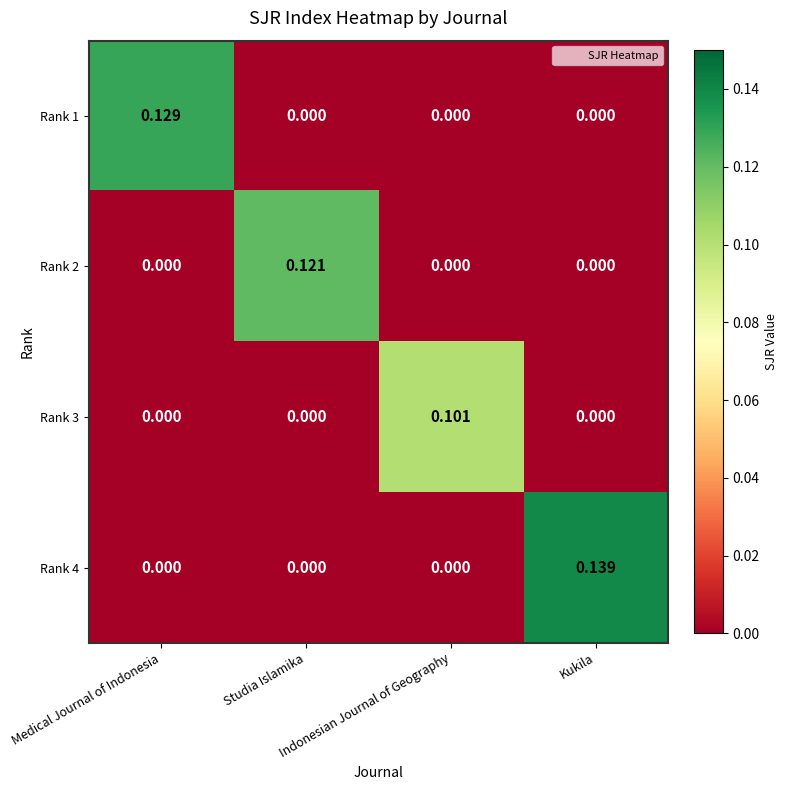

How many values in Rank 4 are above zero?

1